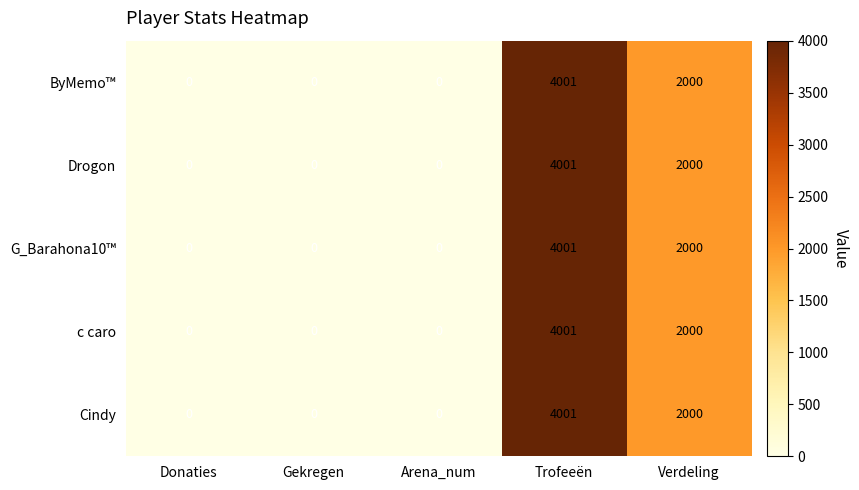

The Drogon series shows 750 at Verdeling. True or false?

False